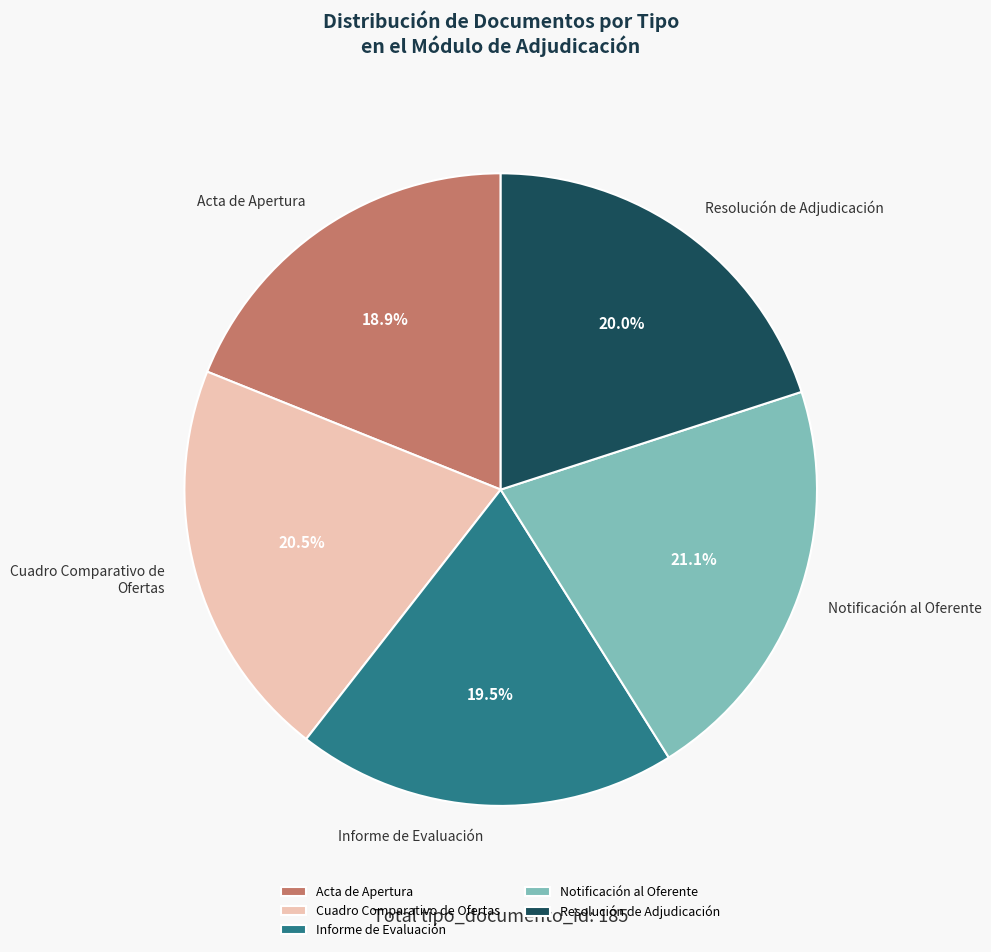

To the nearest percent, what is the difference between the largest and smallest slice percentages?

2%